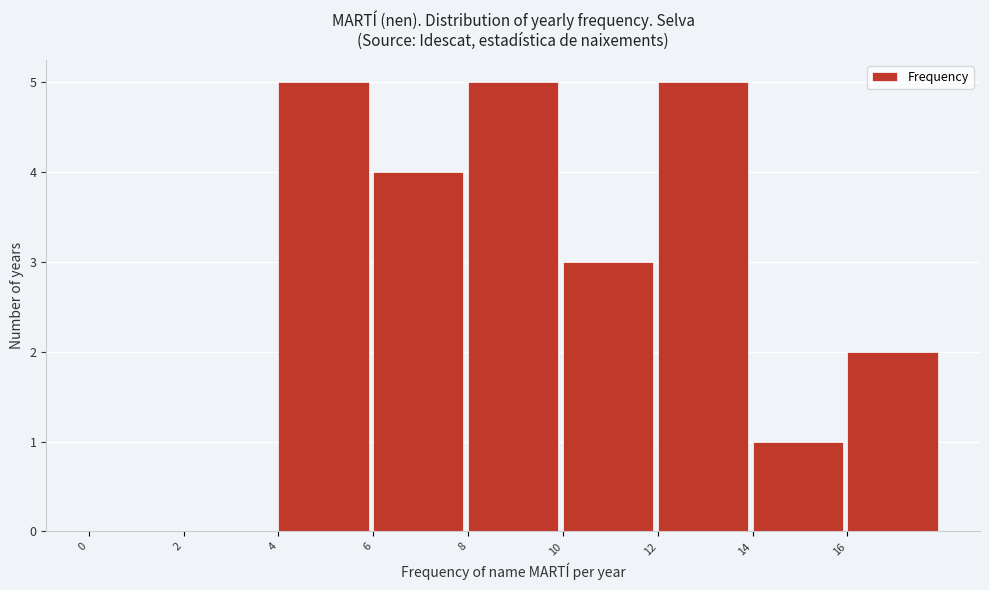

Reading left to right, list every bar in this chart as the range it spans on the x-axis followed by its height. The values are not printed on the chart, so give them approximately, as read against the axis.

0 to 2: 0
2 to 4: 0
4 to 6: 5
6 to 8: 4
8 to 10: 5
10 to 12: 3
12 to 14: 5
14 to 16: 1
16 to 18: 2